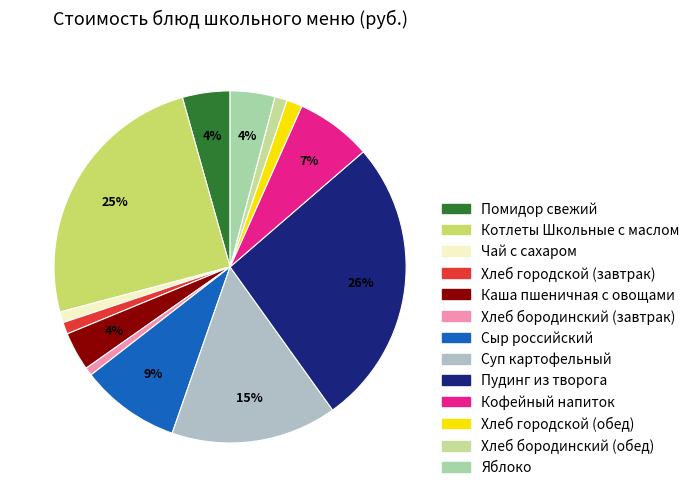

Which category has the biggest portion of the pie?

Пудинг из творога